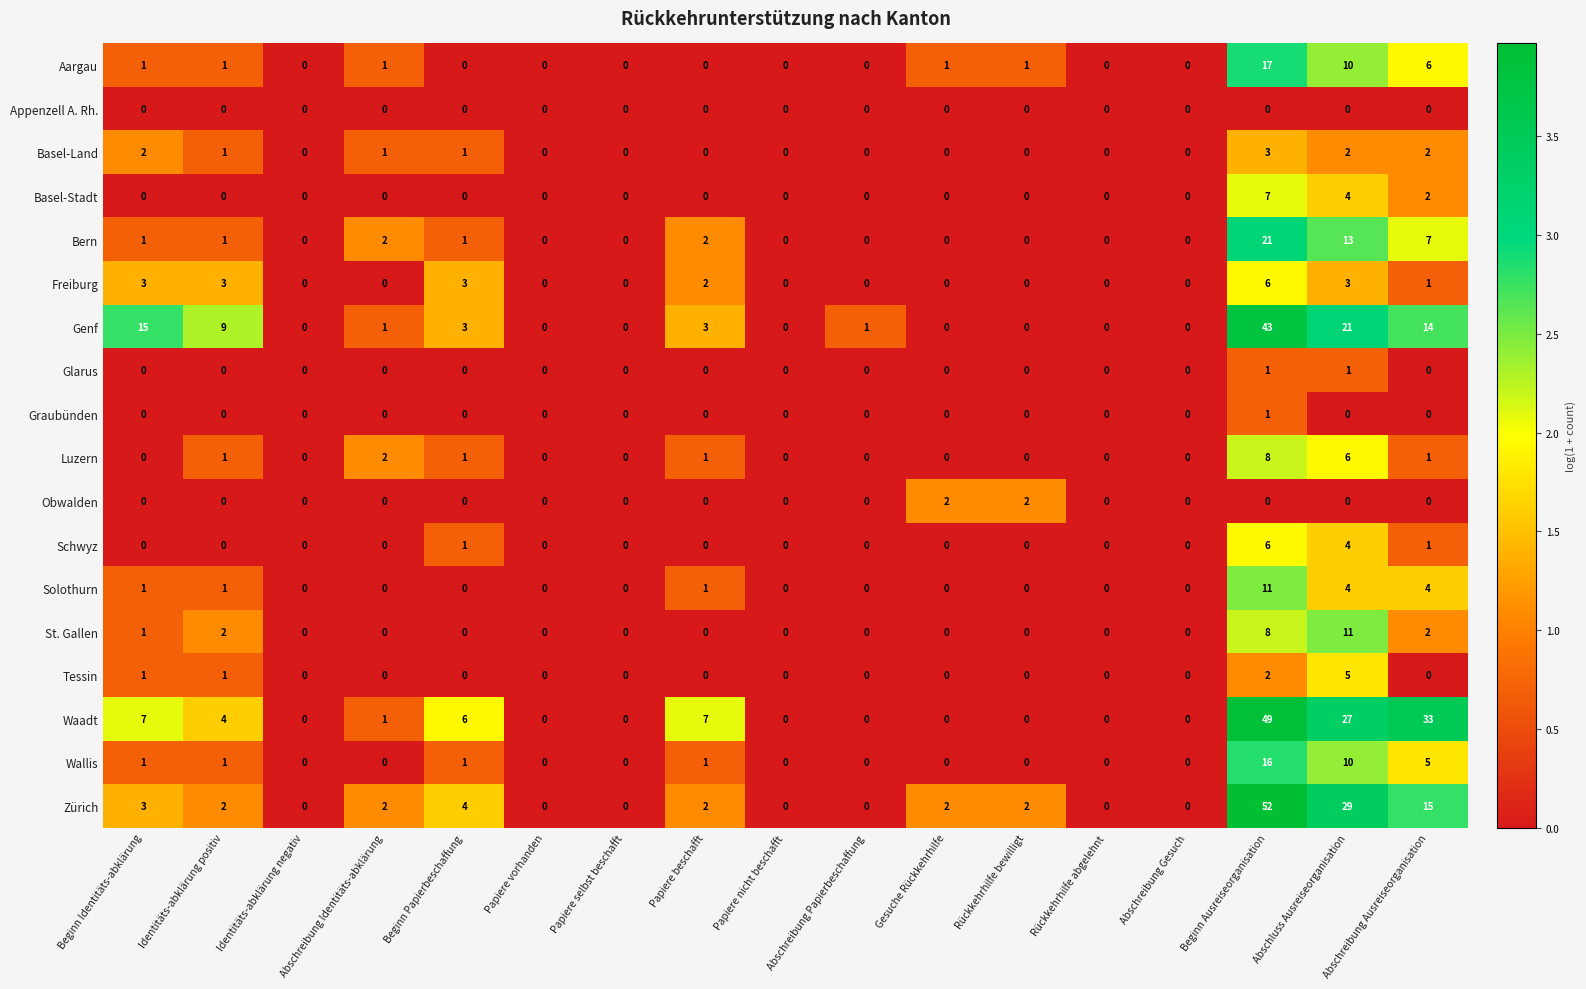

The value of Tessin at Beginn Papierbeschaffung is 0. True or false?

True